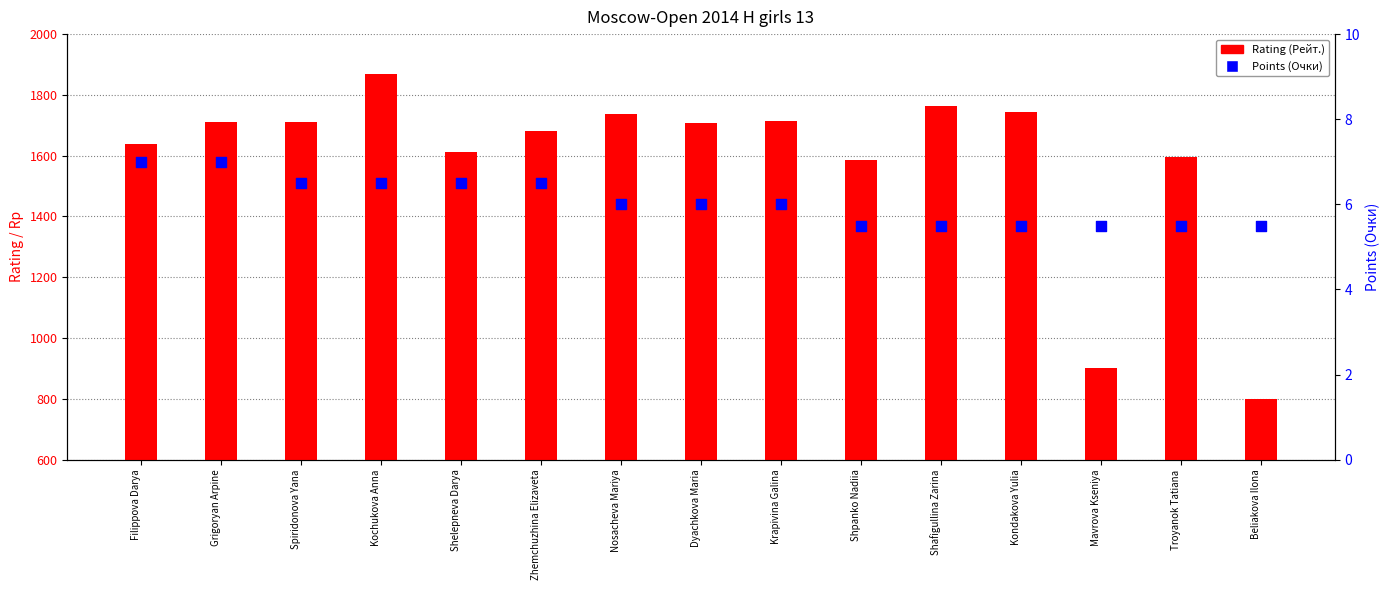

Which series has the widest spread of Y values?

Rating (Рейт.)